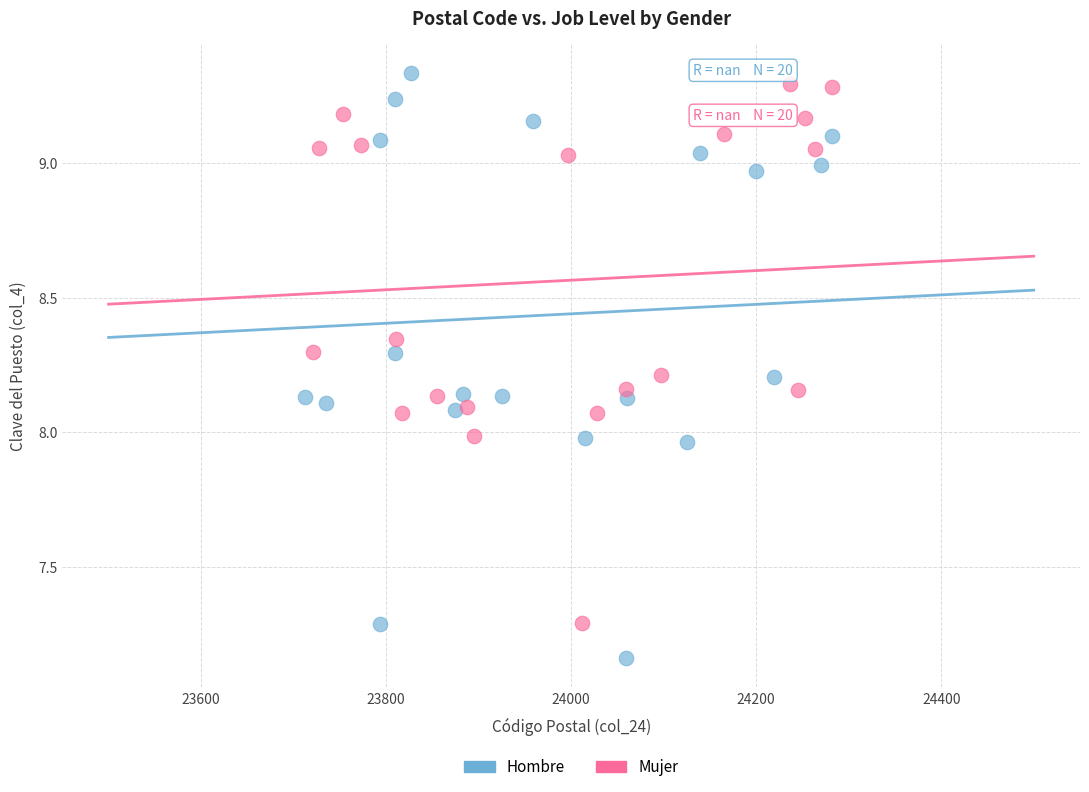

Which series has the largest Y range (max minus min)?

Hombre